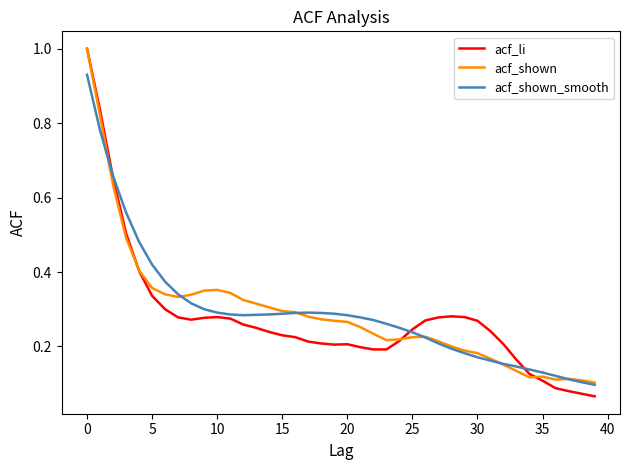

What is the highest value of the acf_li series?

1.0